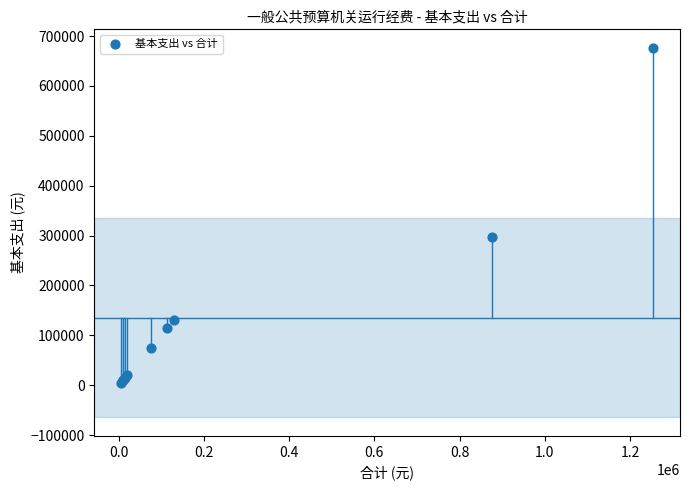

What Y value in the scatter plot is closest to 340965?

296900.0